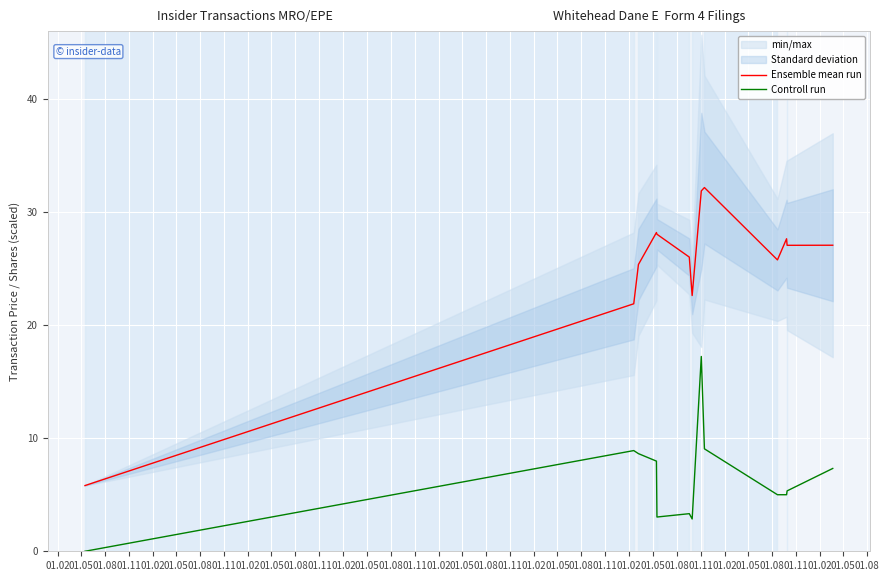

List the series in order of their peak value, highest first.

Ensemble mean run, Controll run